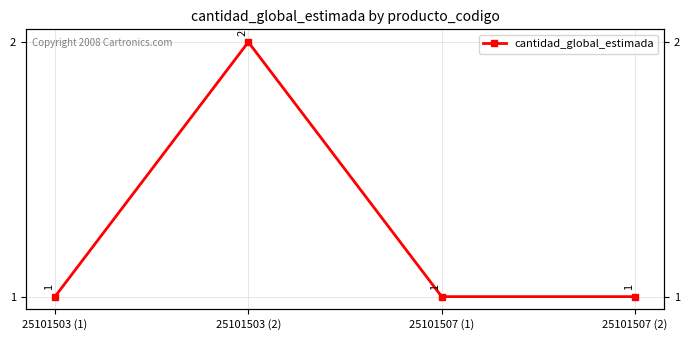

How many points are higher than both their immediate neighbors (excluding endpoints)?

1